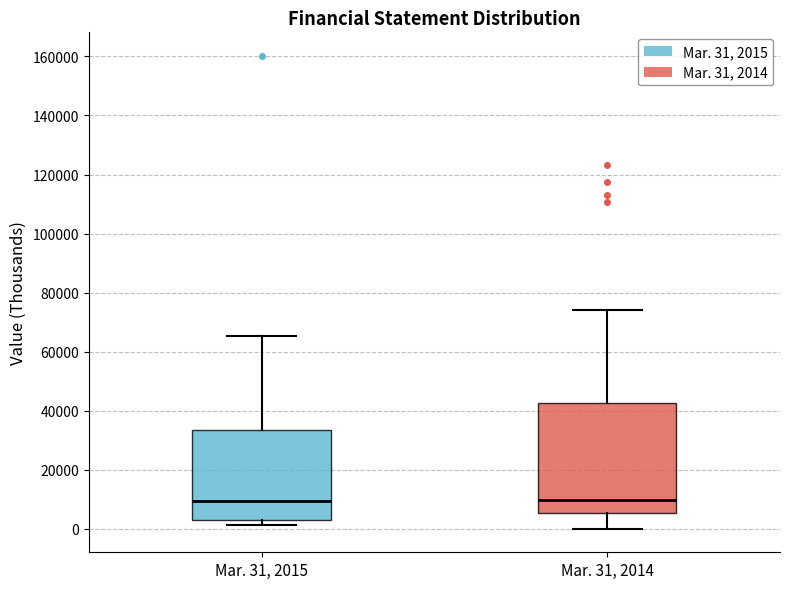

Reading left to right, transcribe this box plot: for each box, give where its median line is, the range the box spans, and where its two whiskers end, as read against the y-axis. The values are not printed on the chart, so give them approximately, as read against the axis.

Mar. 31, 2015: median 10000, box 2000 to 34000, whiskers 2000 (just below the box's lower edge) to 66000
Mar. 31, 2014: median 10000, box 6000 to 42000, whiskers 0 to 74000